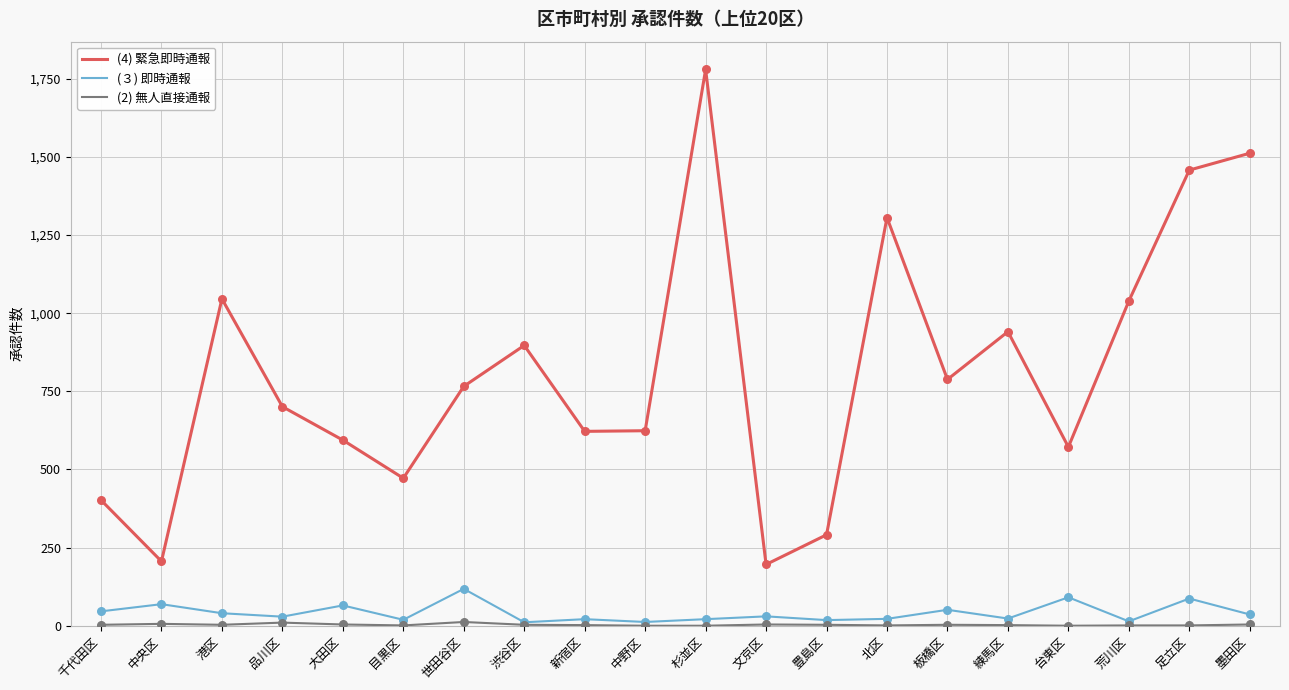

What is the total value across all series at 渋谷区?

911